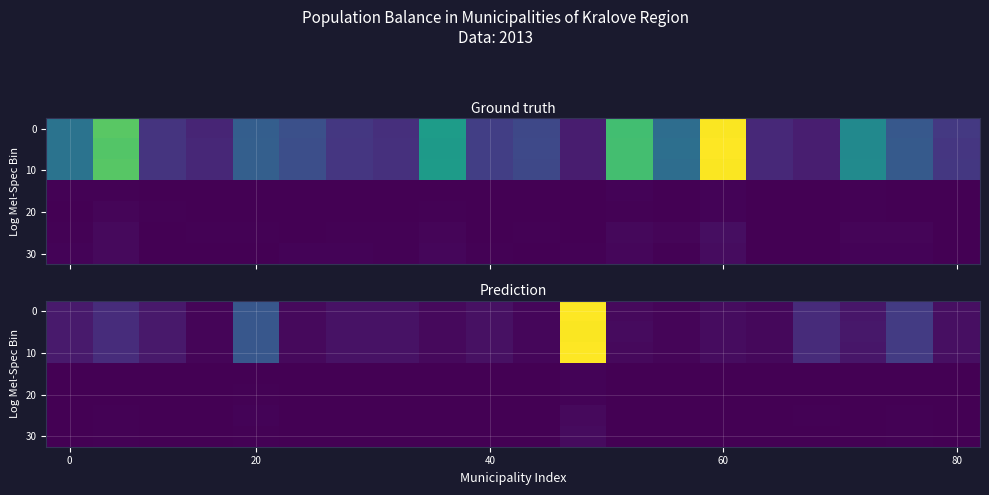

How many data points does each series have?

20